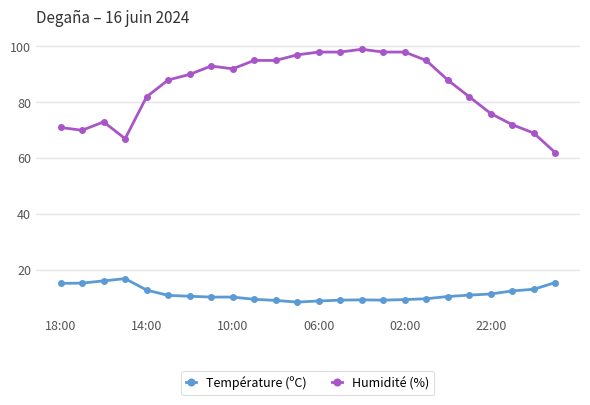

What is the value of the Humidité (%) point at the 2nd from the left?

70.0